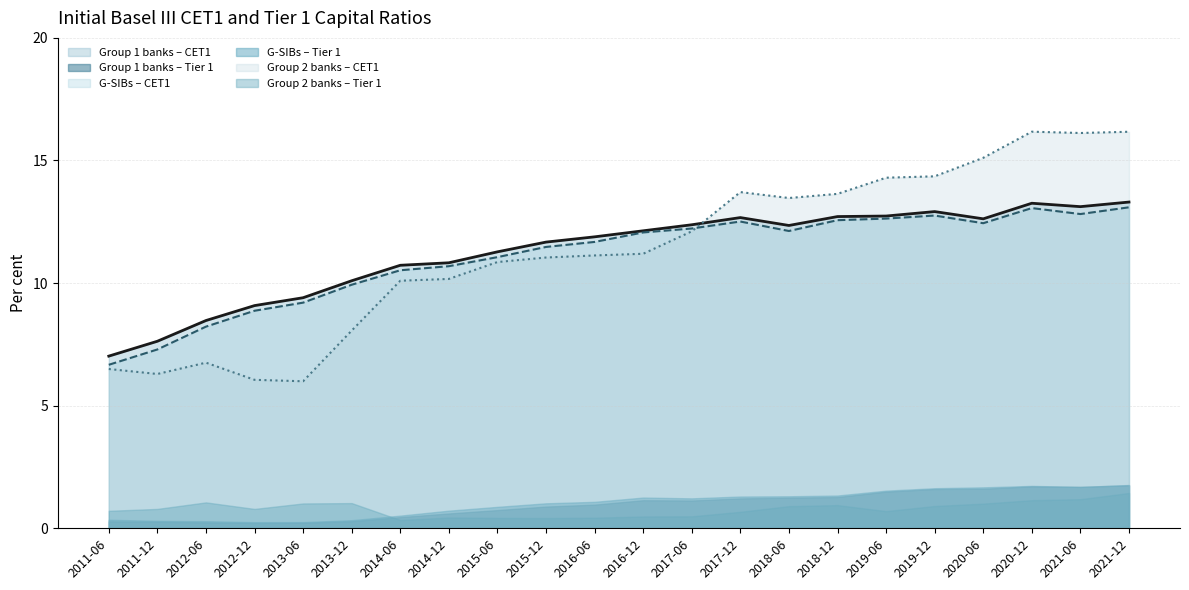

What is the value of the G-SIBs – CET1 (line) point at the 10th from the left?

11.5